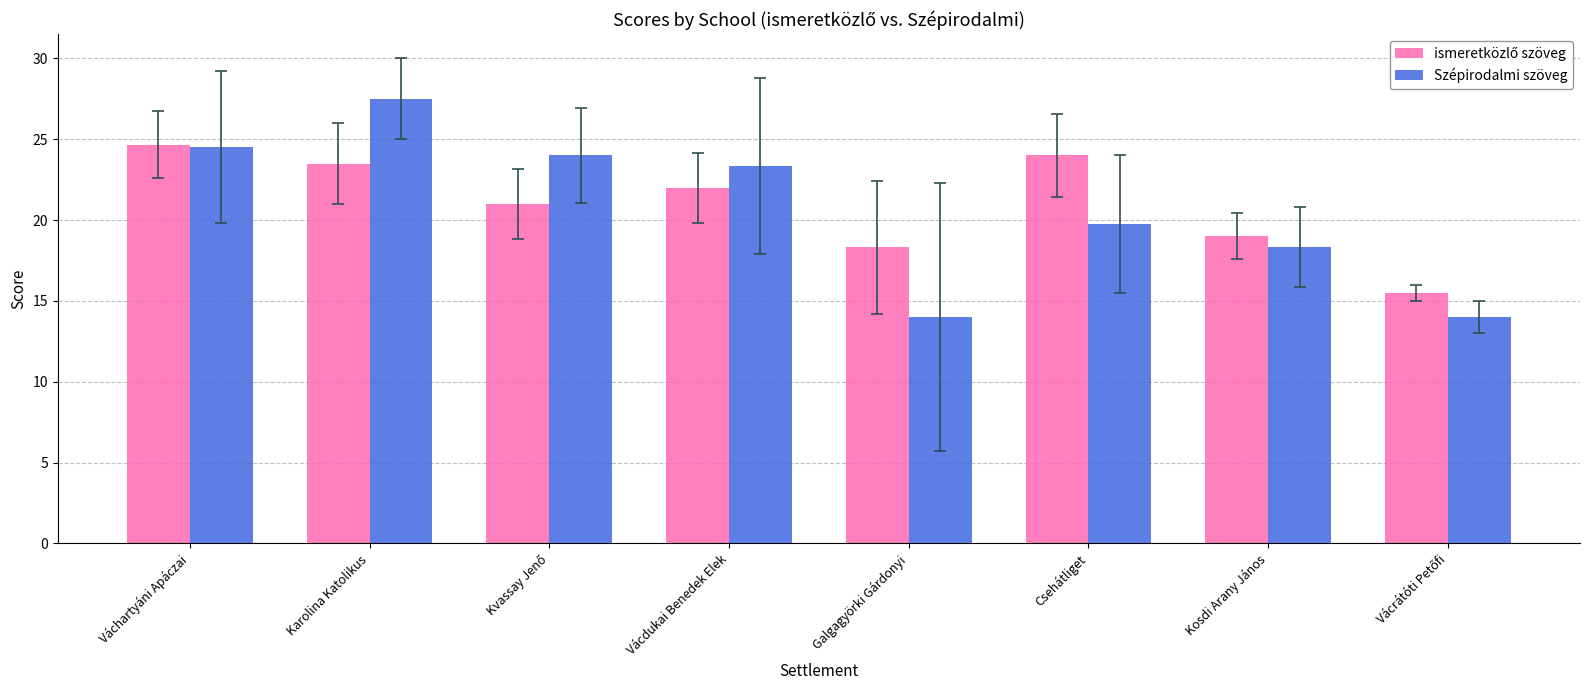

Which series has the widest spread of values?

Szépirodalmi szöveg